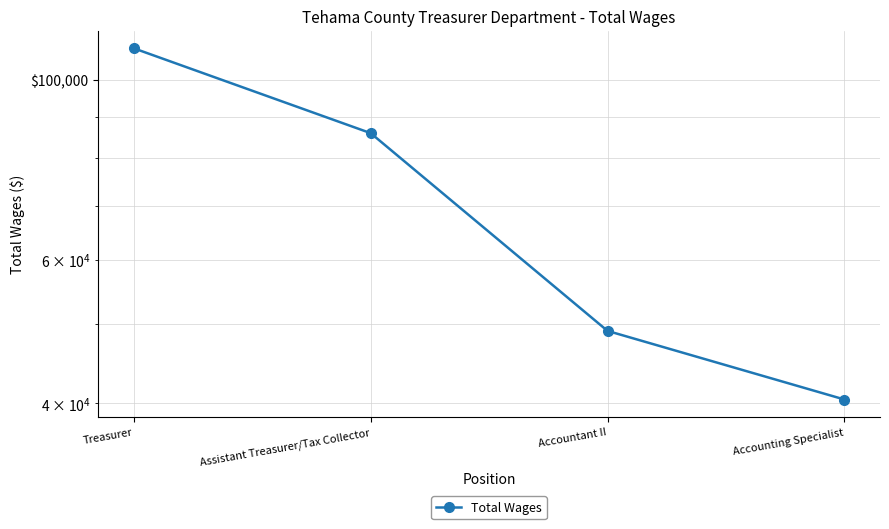

How many values are between 49089 and 109275?

3